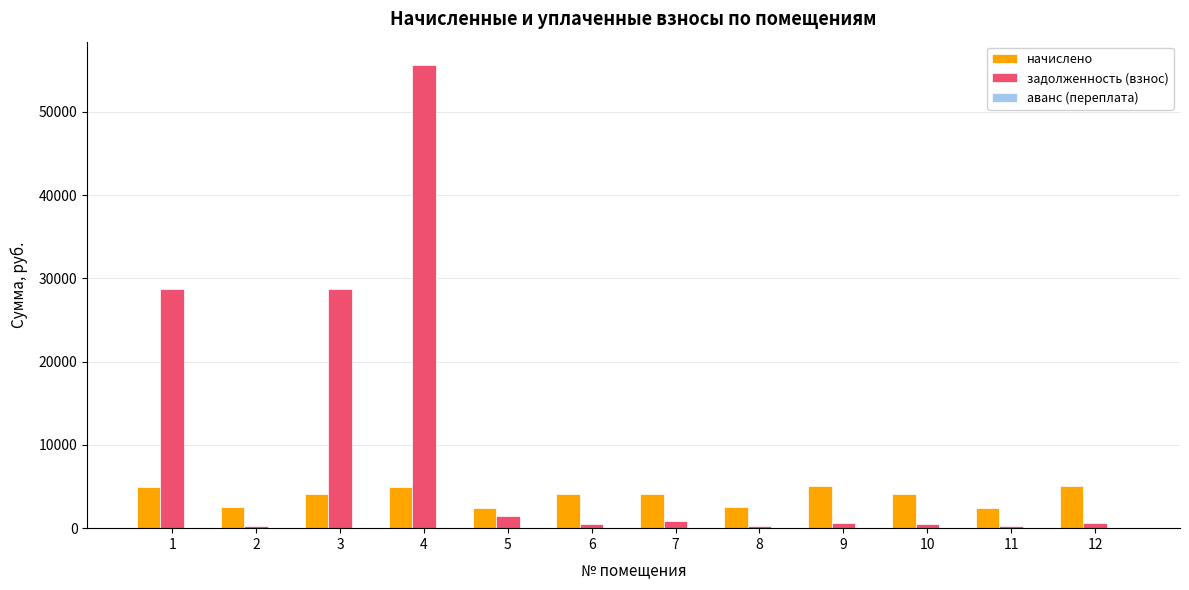

The value of начислено at 3 is 4155.3. True or false?

True